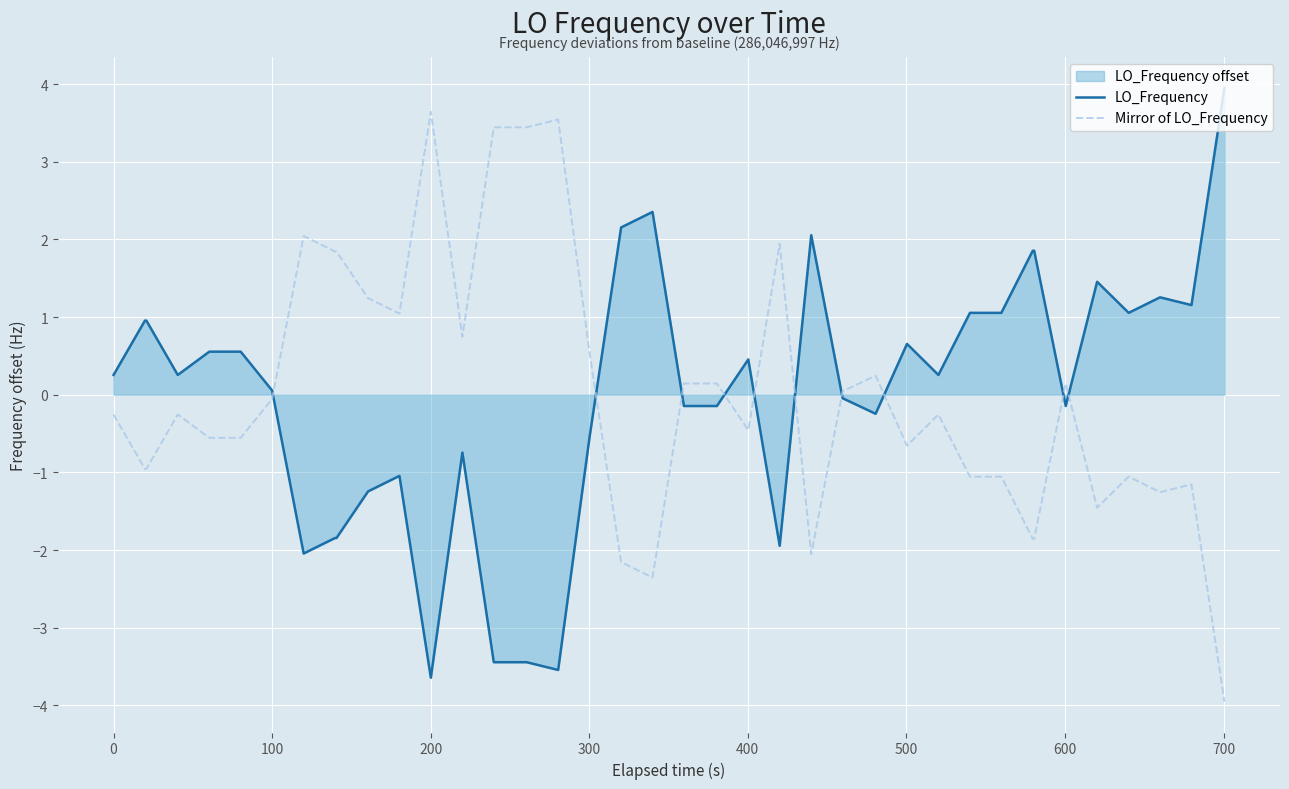

How many positive values does the LO_Frequency series have?

22